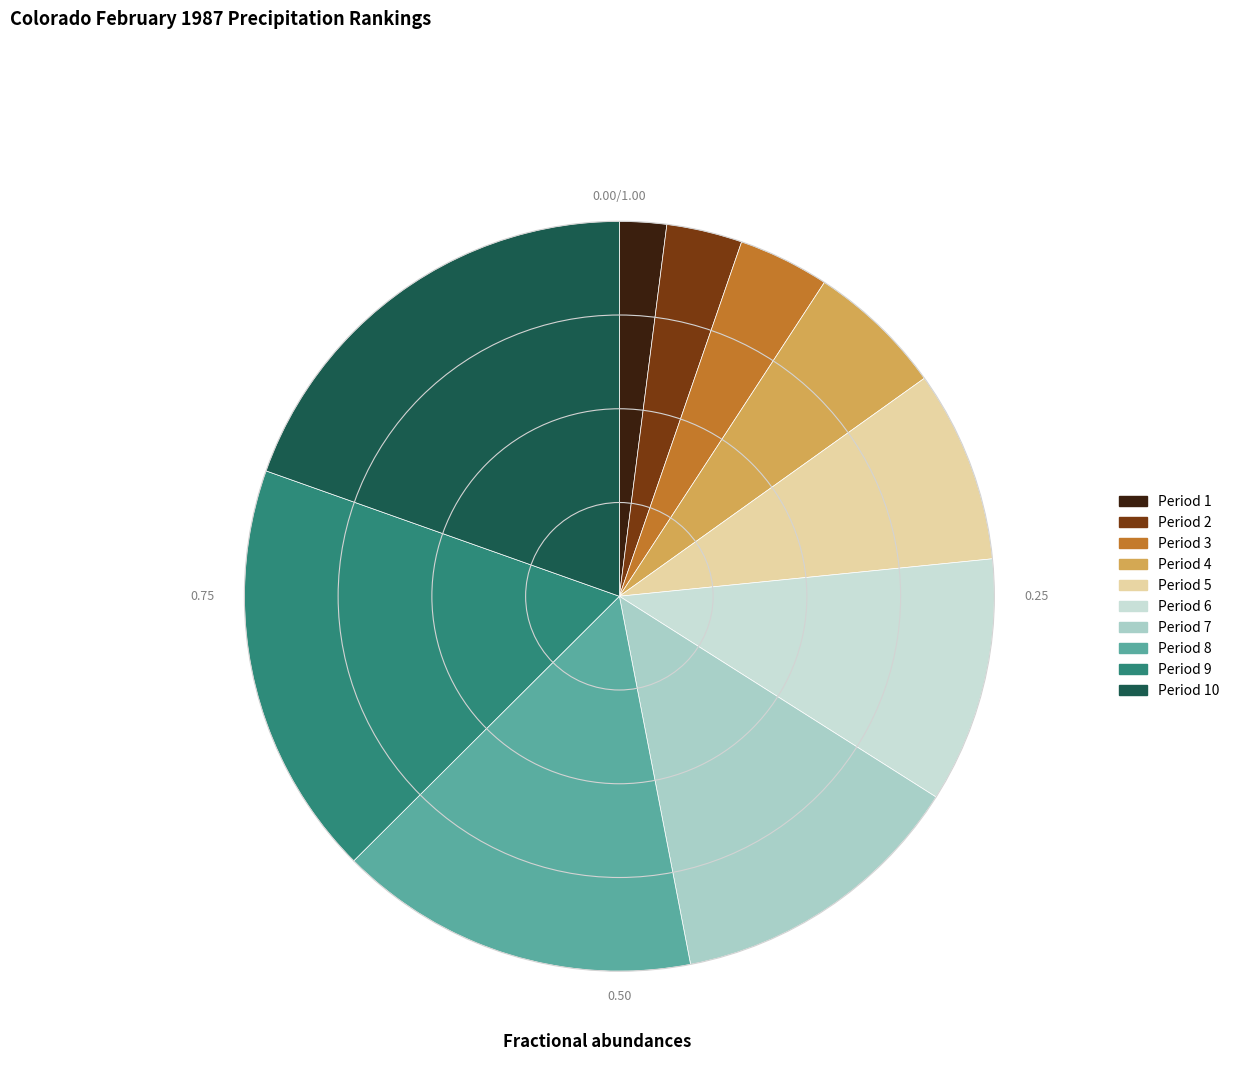

Is there any slice that represents more than half of the pie?

No